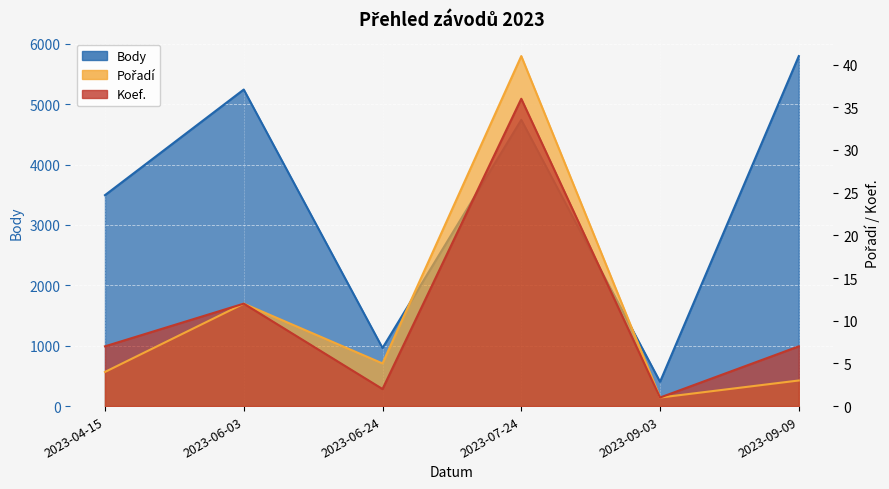

At which label does Body reach its minimum?

2023-09-03